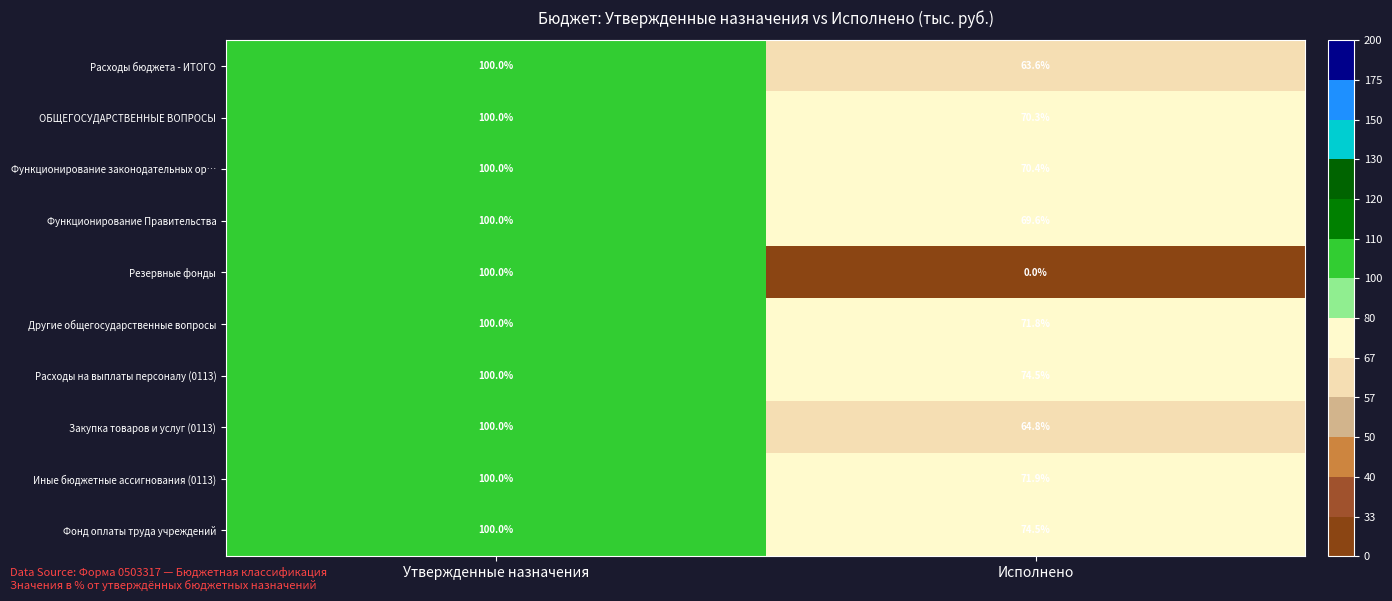

At which category does the chart reach its minimum across all series?

Исполнено